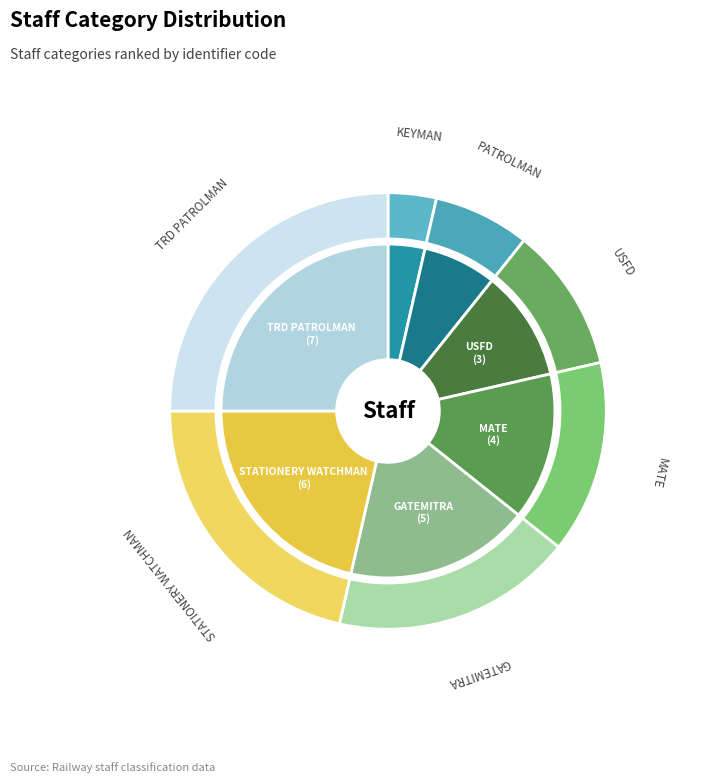

How much of the chart is everything except PATROLMAN?

92.9%